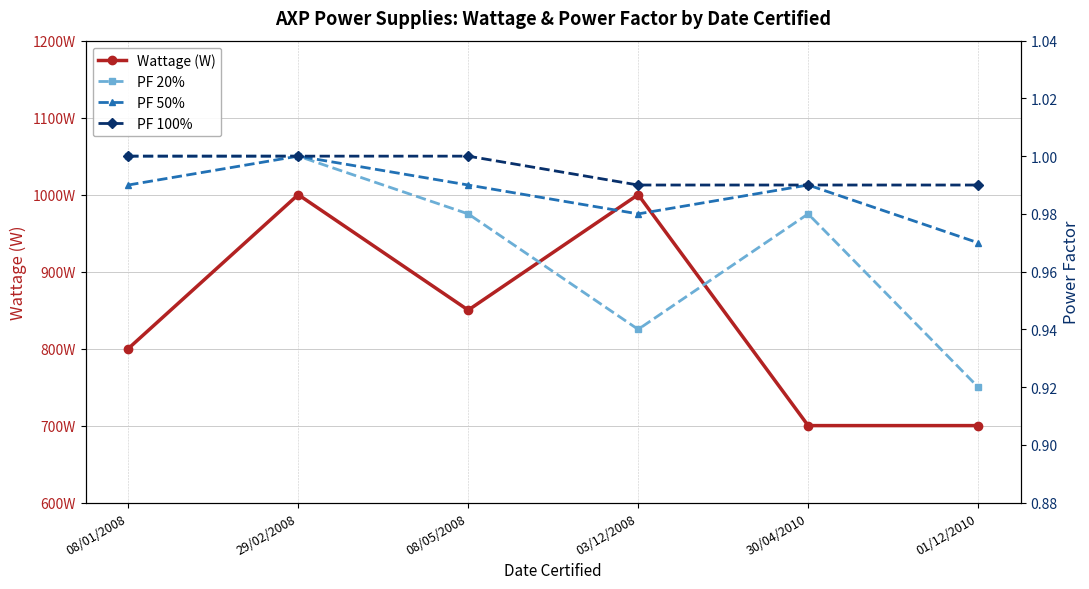

Rank the categories by Wattage (W) value from highest to lowest.

29/02/2008, 03/12/2008, 08/05/2008, 08/01/2008, 30/04/2010, 01/12/2010